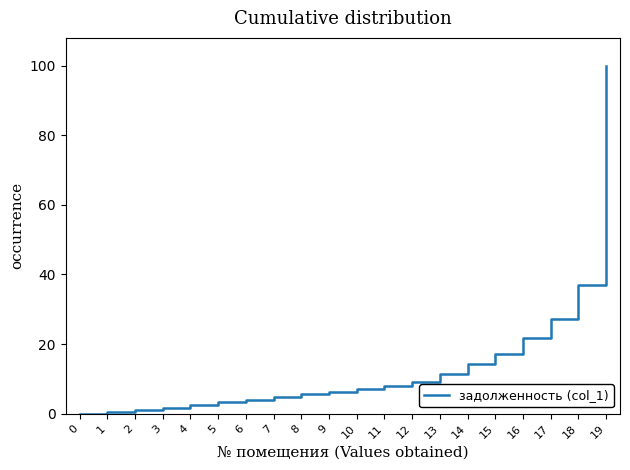

At which label is the value closest to 50?

18